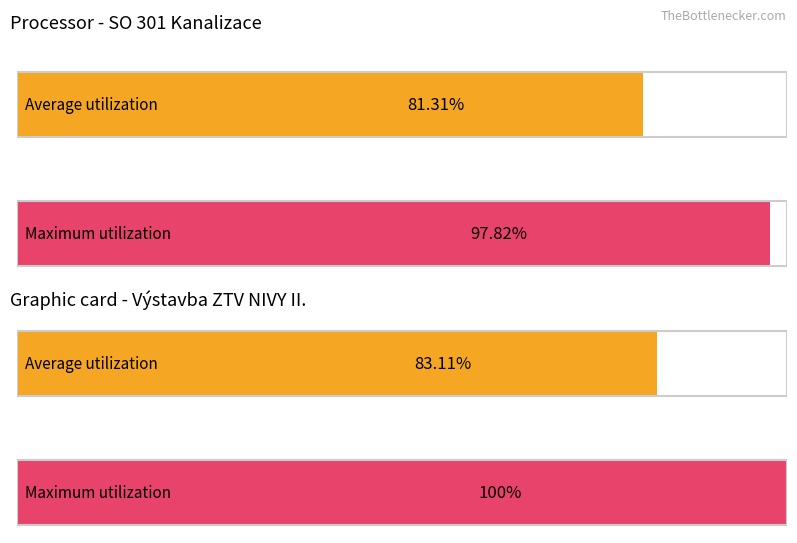

True or false: Average utilization has a value of 0.3 at zákl. přenesená.

False